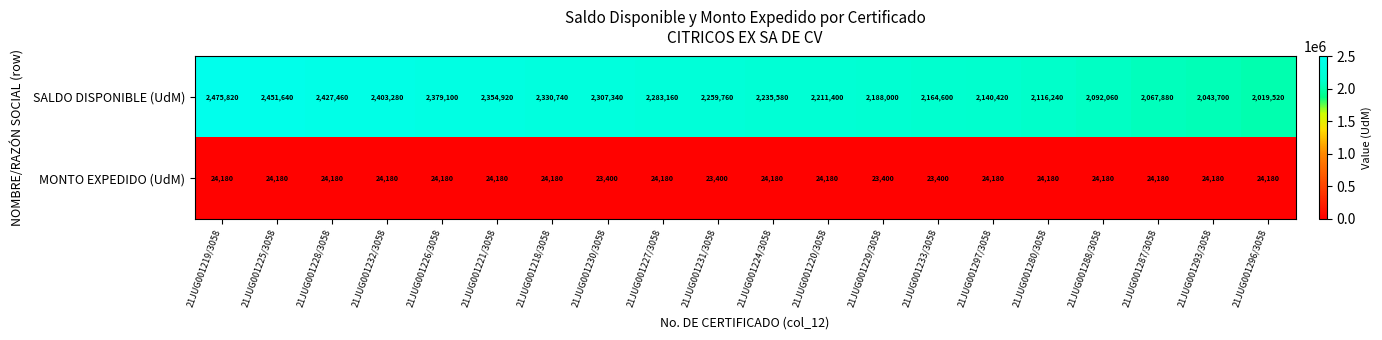

What is the minimum value shown in the chart?

23400